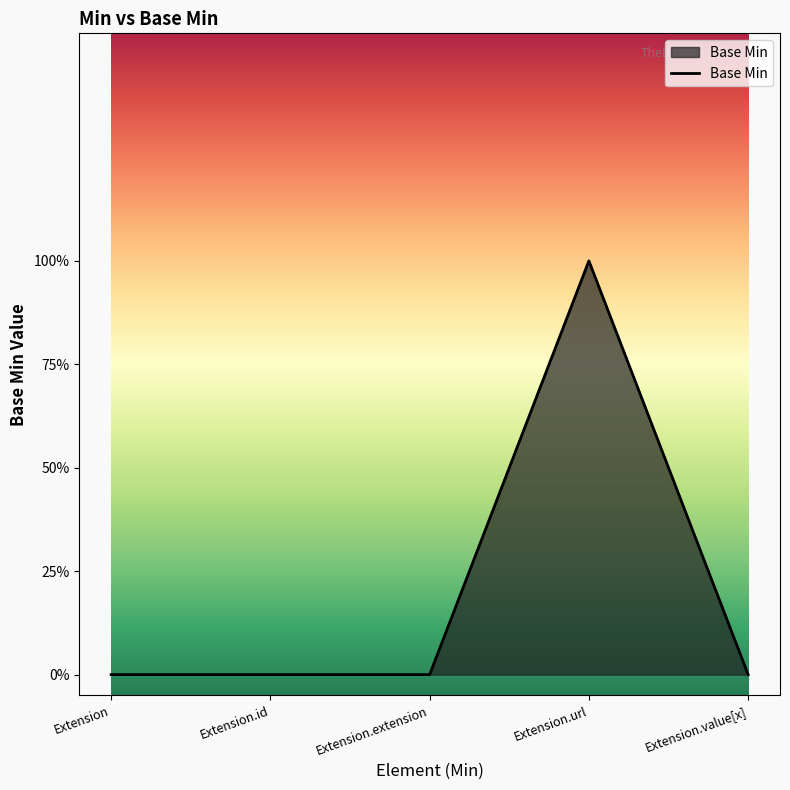

What is the difference between the maximum and second lowest values?

1